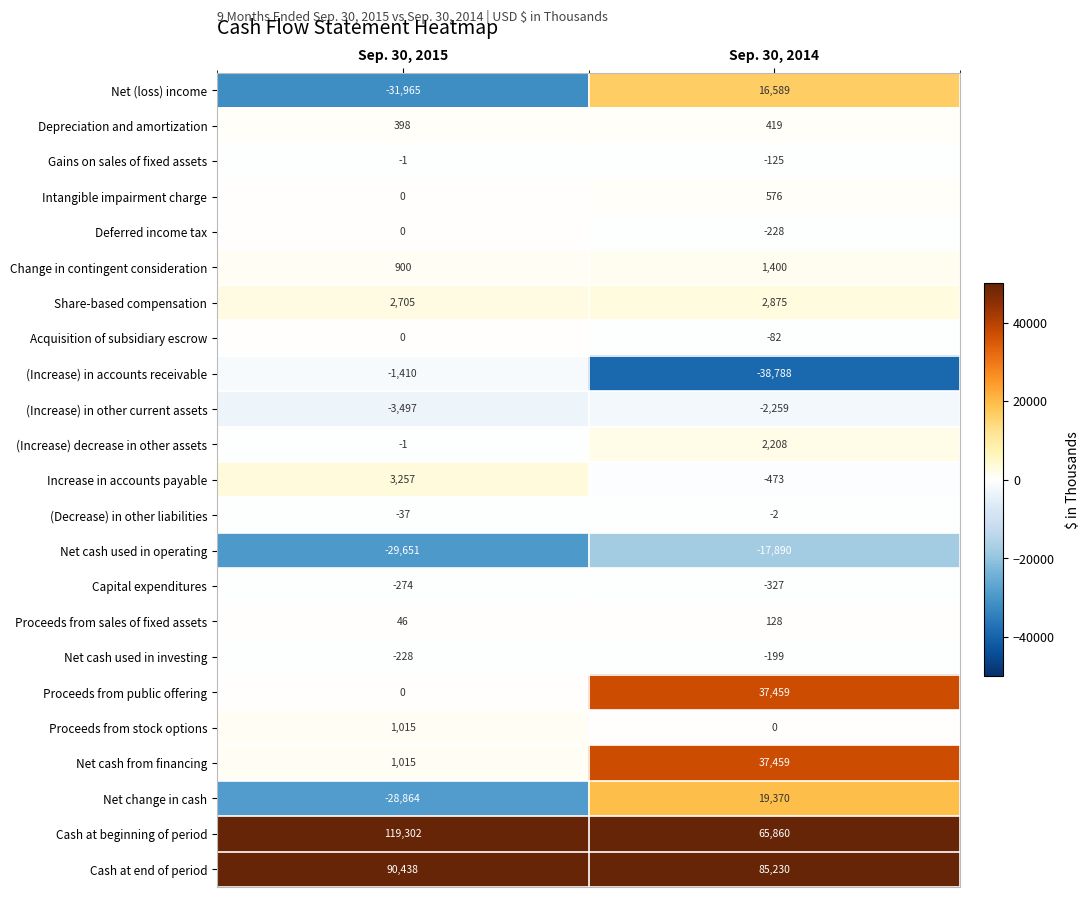

What is the difference between the highest and lowest values at Sep. 30, 2014?

124018